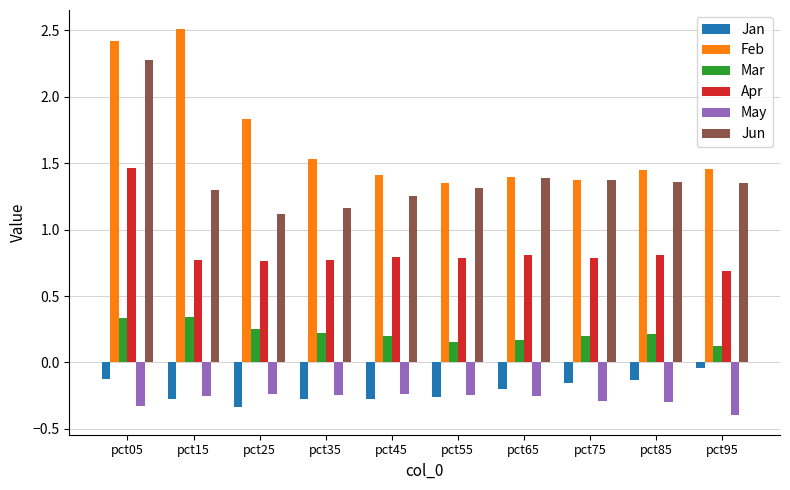

True or false: Apr has a value of 0.8 at pct55.

True